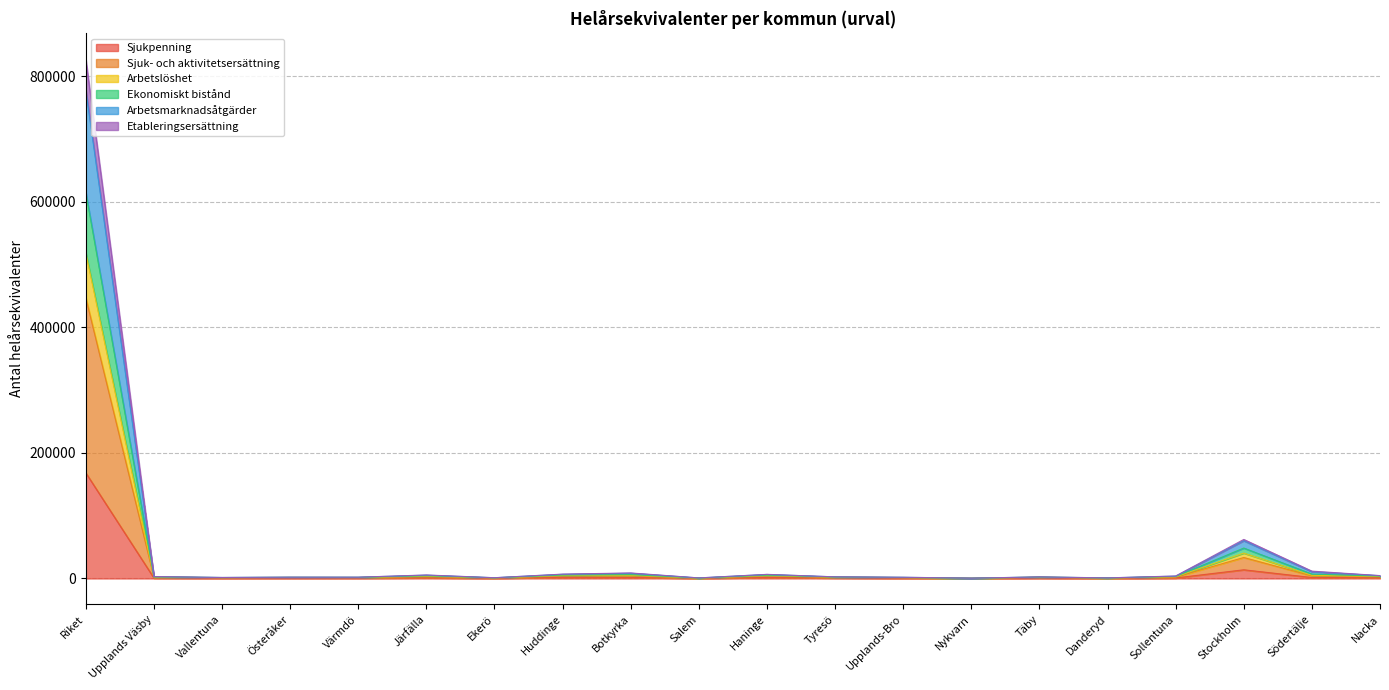

How many interior local peaks does the Sjukpenning series have?

5